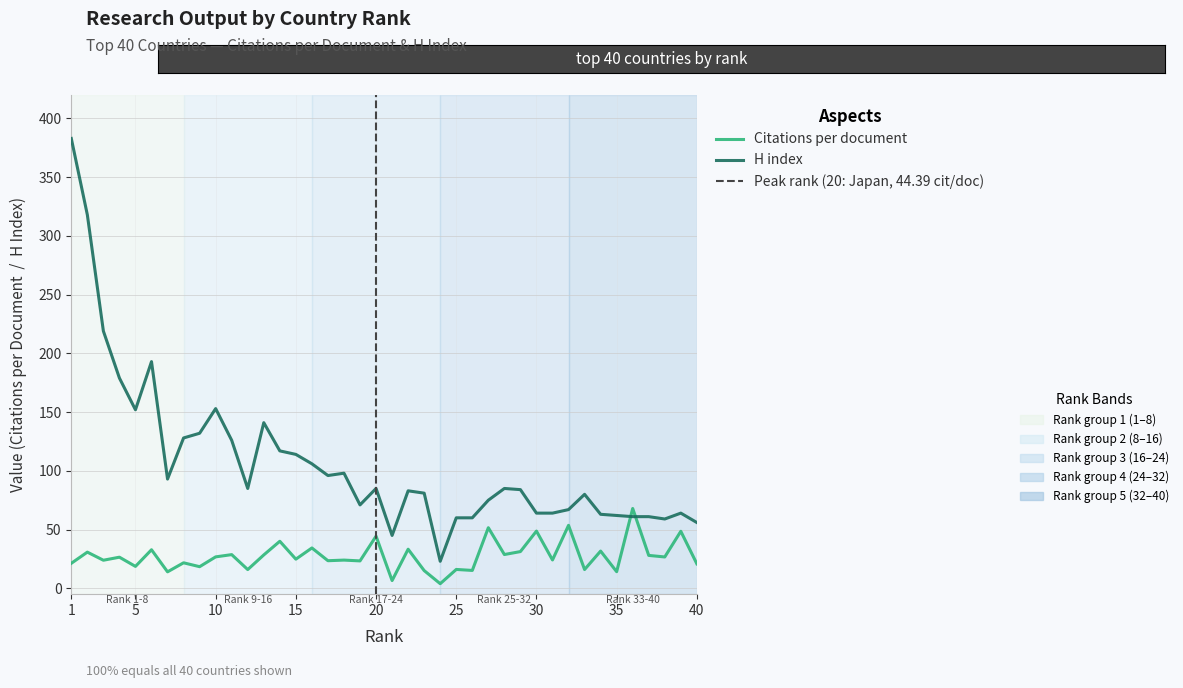

What is the difference between the maximum and minimum values in the Citations per document series?

64.0